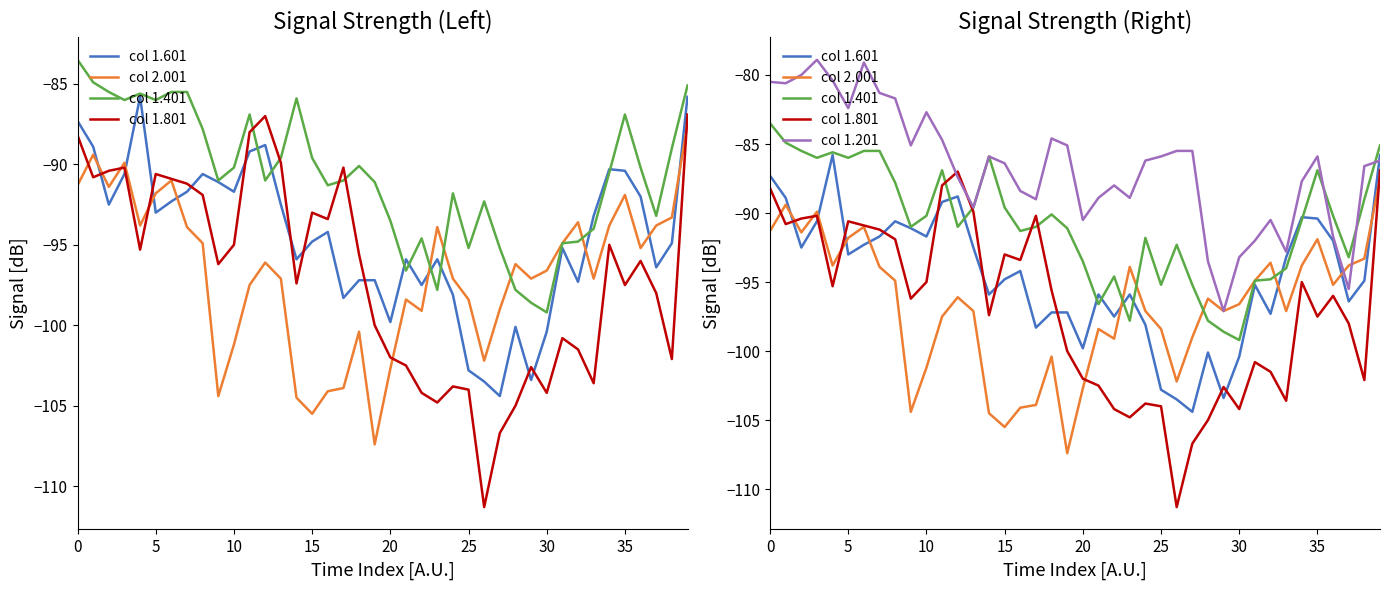

Does the chart have visible grid lines?

No